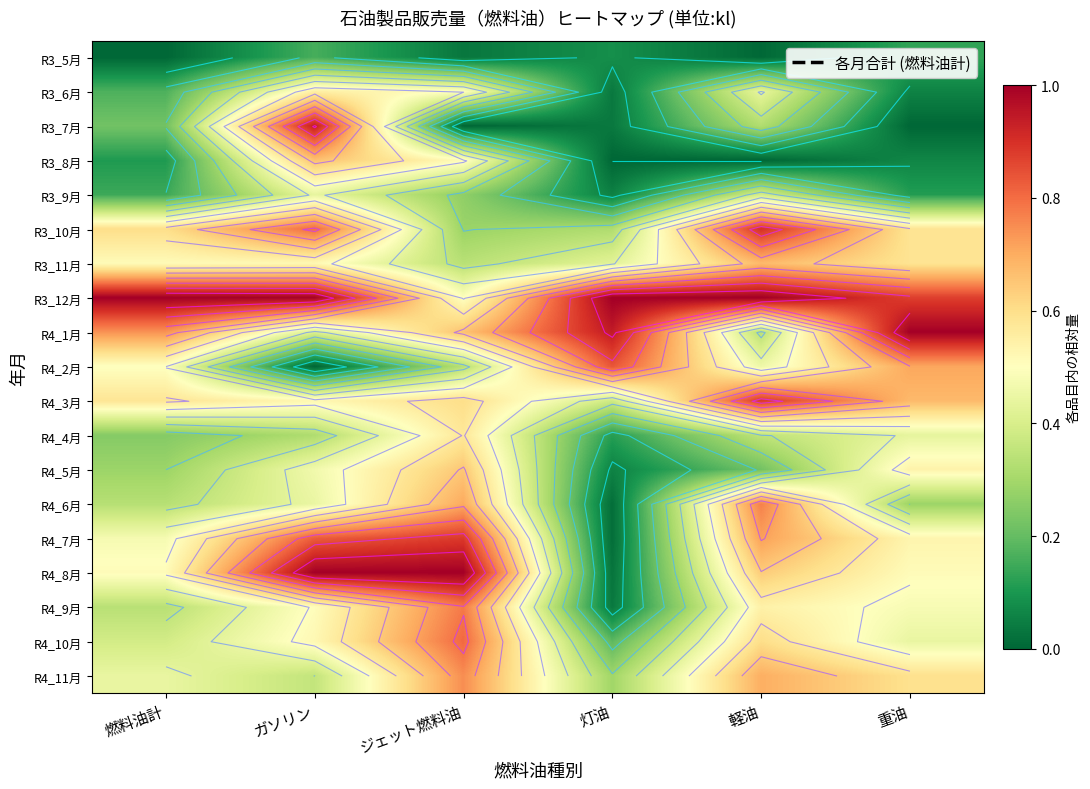

At which label does R3_5月 reach its minimum?

燃料油計